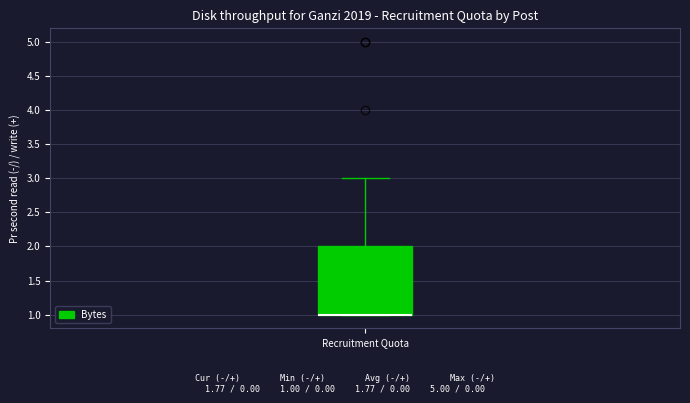

Where does the upper whisker of the box for Recruitment Quota end on the y-axis? The values are not printed on the chart, so give them approximately, as read against the axis.

3